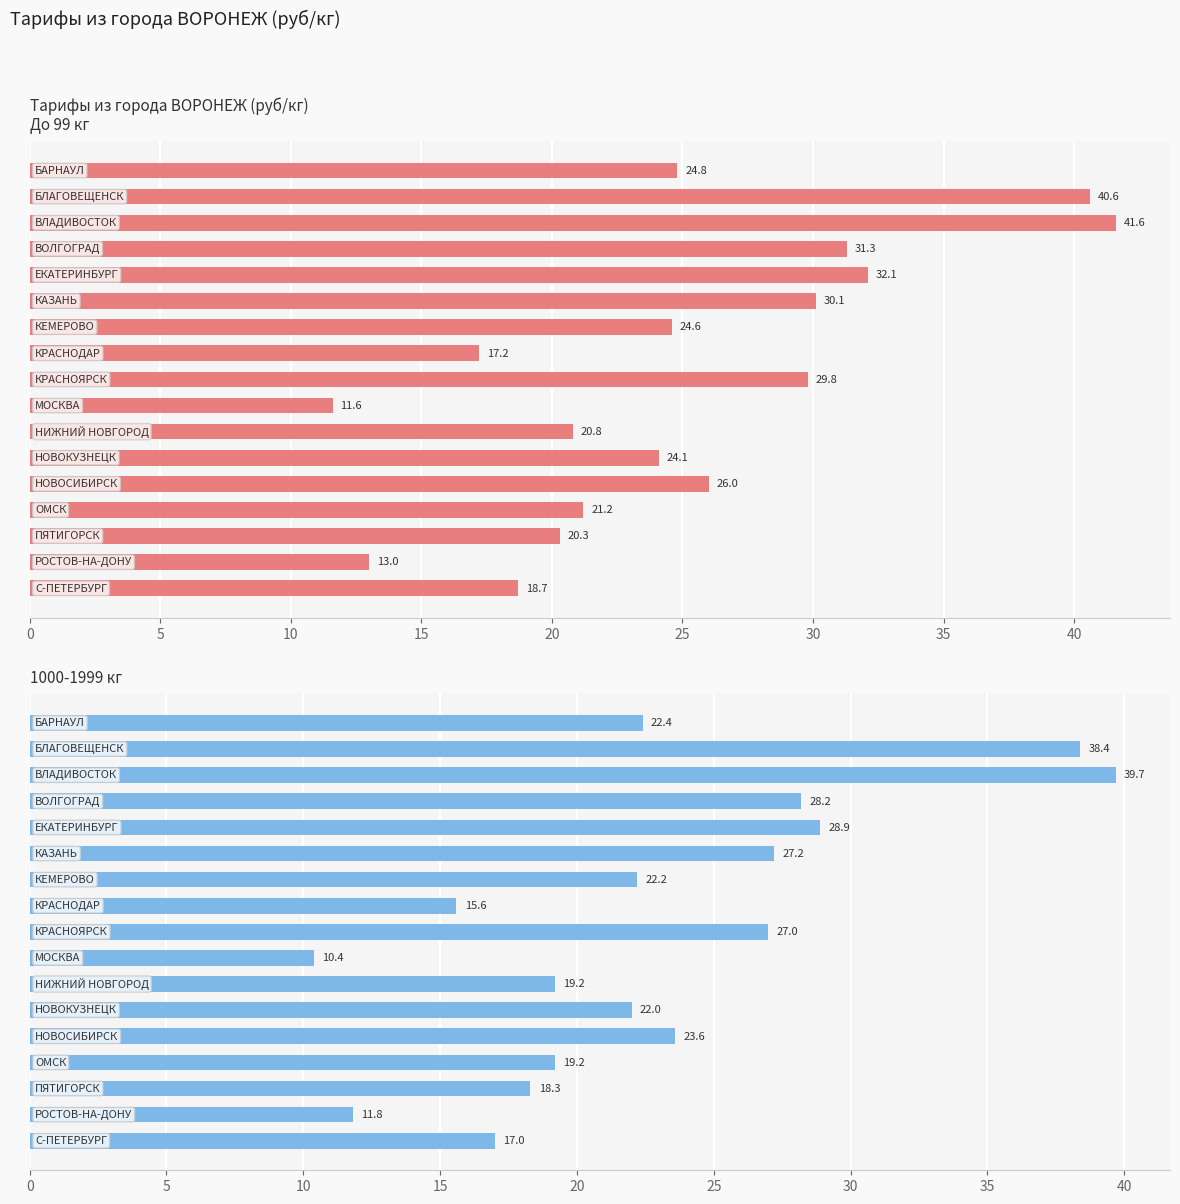

How many distinct data groups are displayed?

2